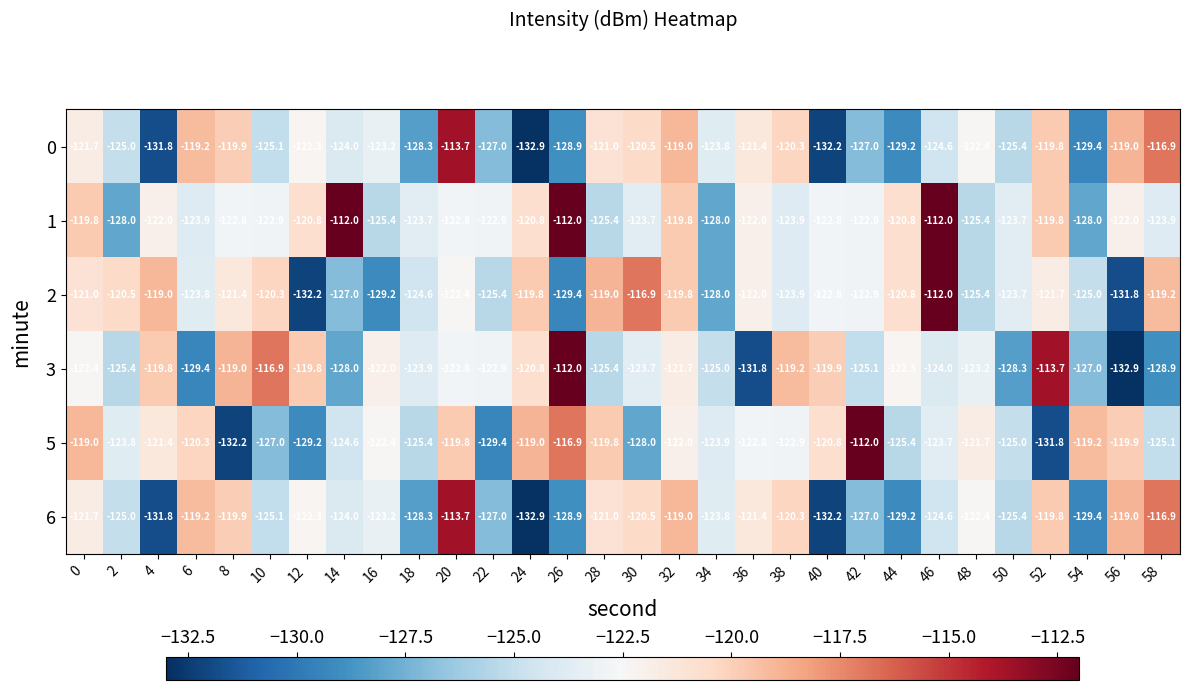

The 6 series shows -119.2 at 6. True or false?

True